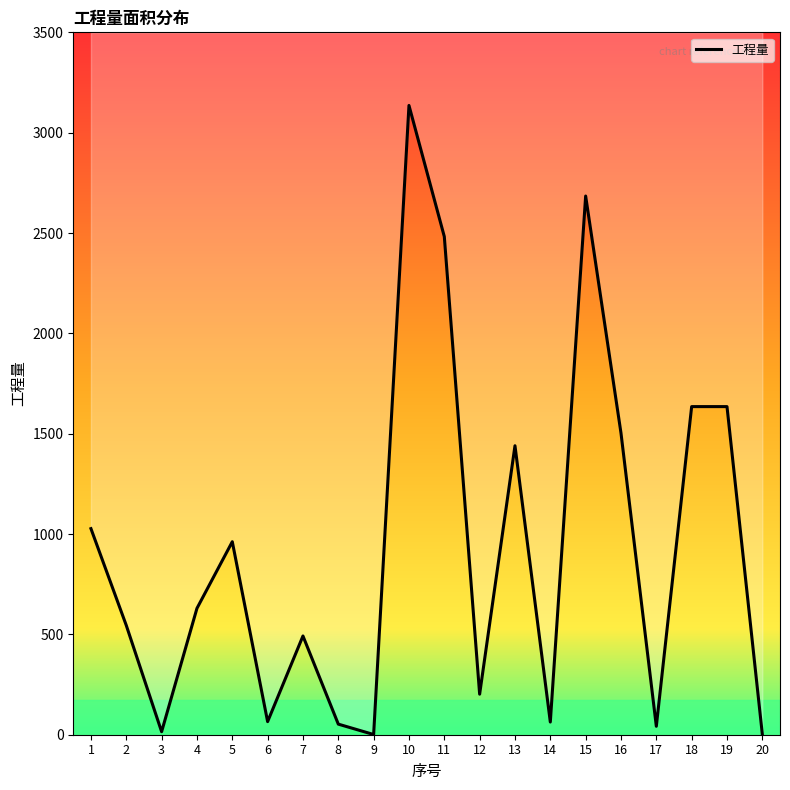

What value does the data have at 19?

1635.0